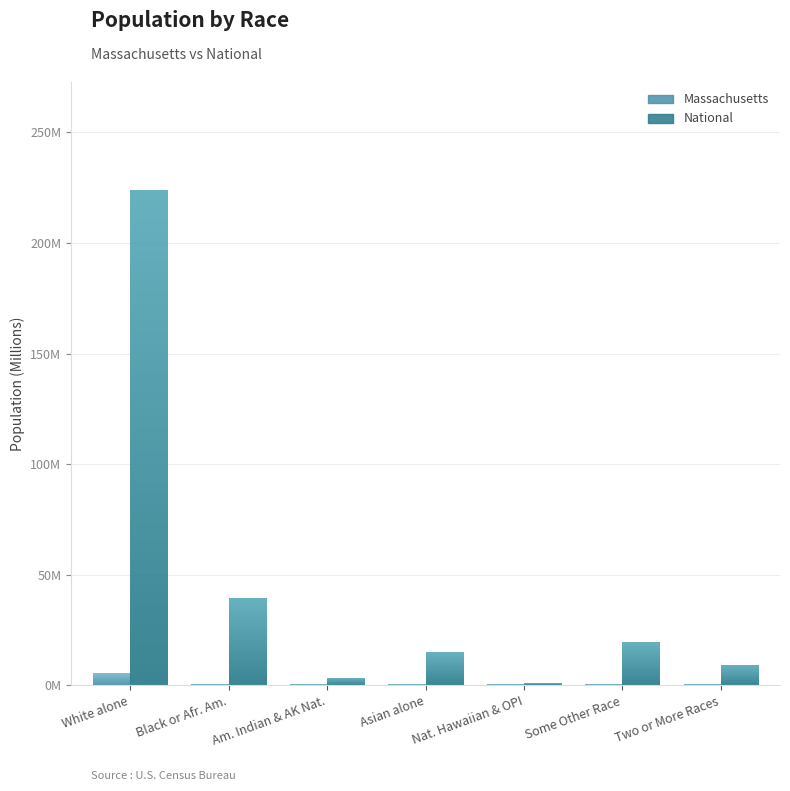

Which series has the widest spread of values?

National